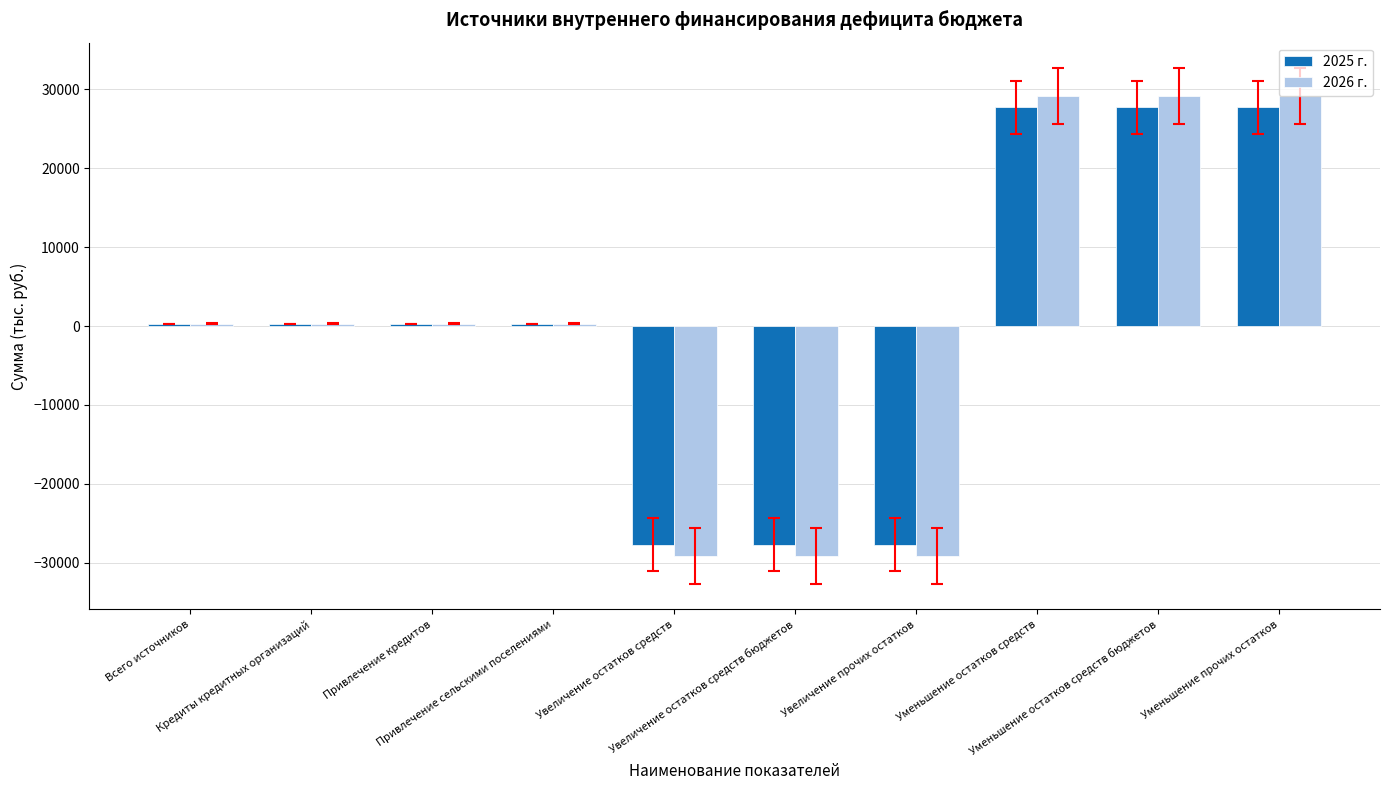

Which series changed the most between Всего источников and Увеличение остатков средств бюджетов?

2026 г.